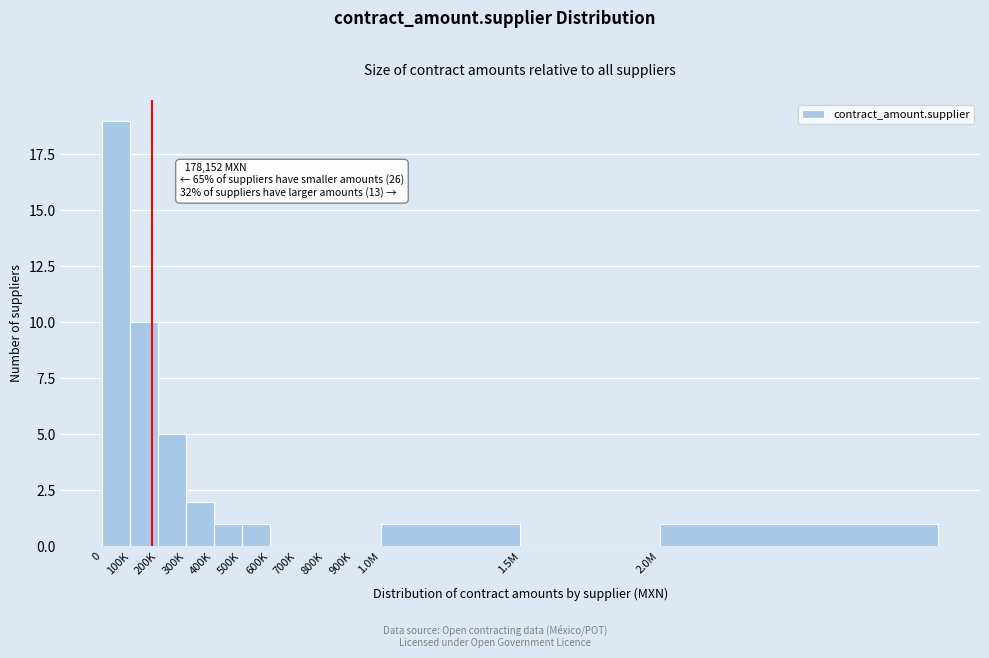

Reading left to right, transcribe all the data shown in this chart.

0=19	100K=10	200K=5	300K=2	400K=1	500K=1	600K=0	700K=0	800K=0	900K=0	1.0M=1	1.5M=0	2.0M=1